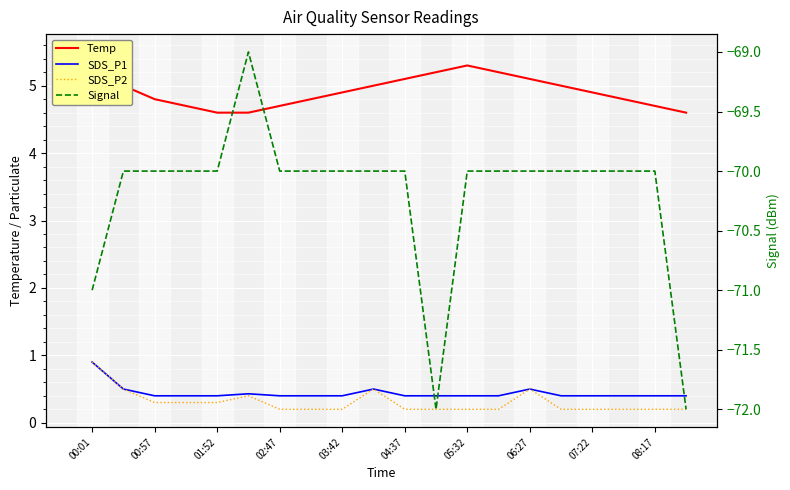

Which series has the largest range (max minus min)?

Signal